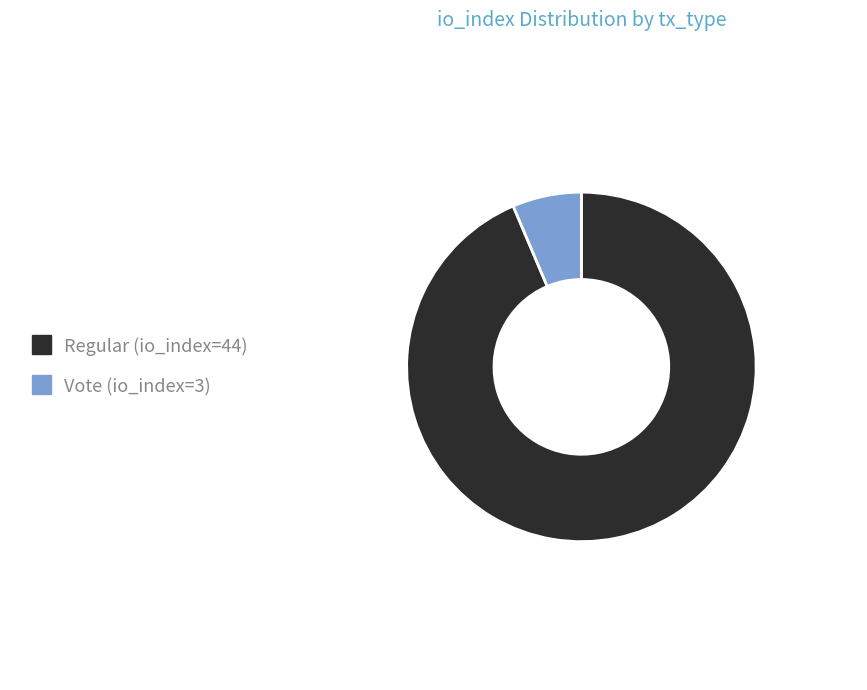

The Regular (io_index=44) slice represents 94% of the pie. True or false?

True